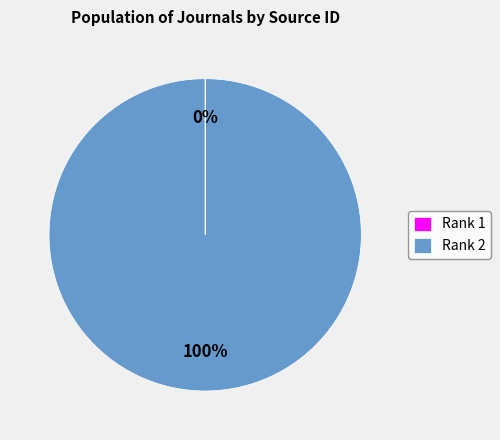

Is it true that Rank 2 is 90% of the pie?

False